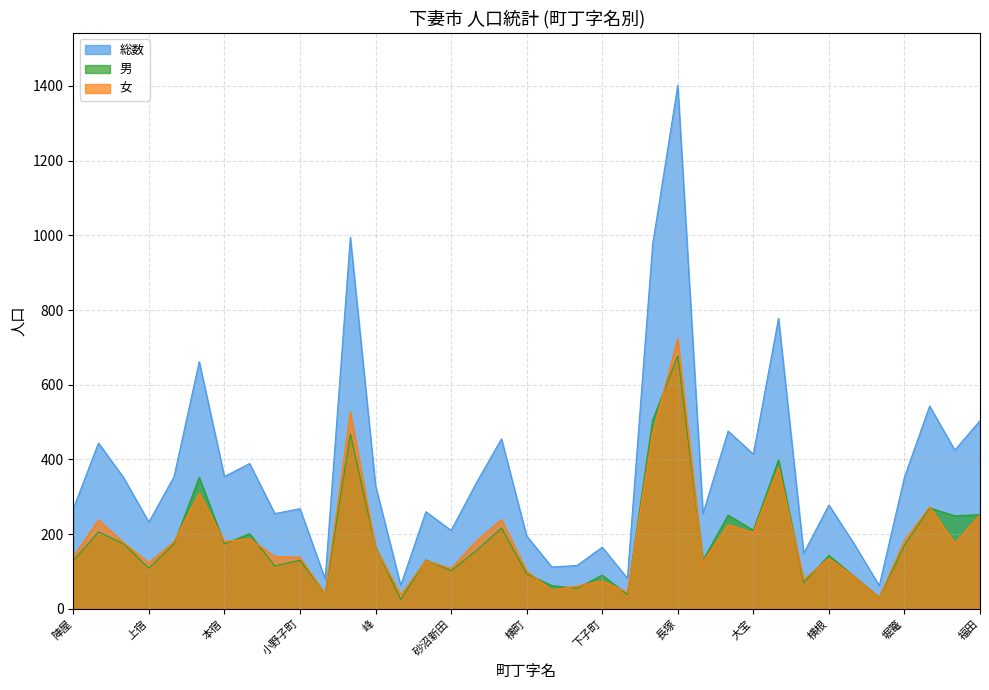

What position from the right is 小野子町?

28